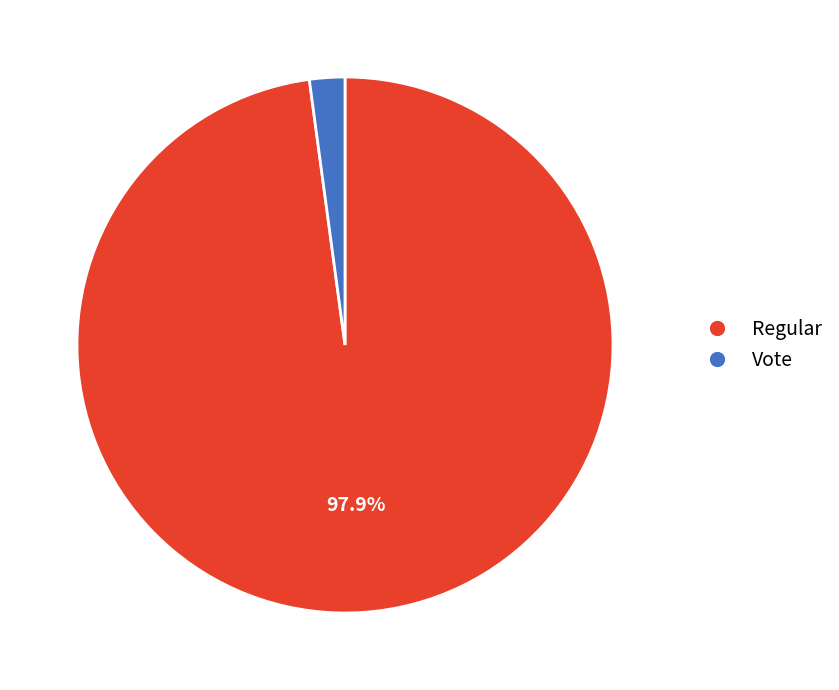

Between Vote and Regular, which is larger?

Regular